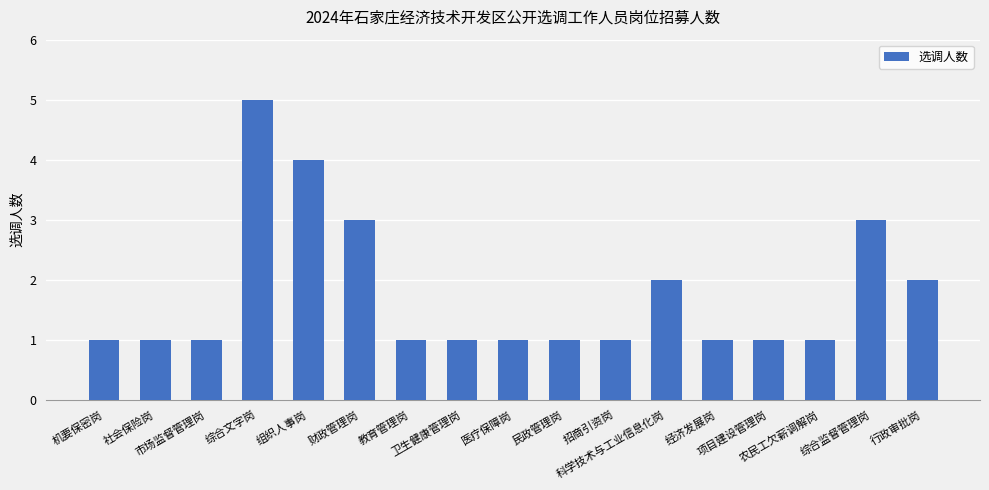

What is the sum of all values?

30